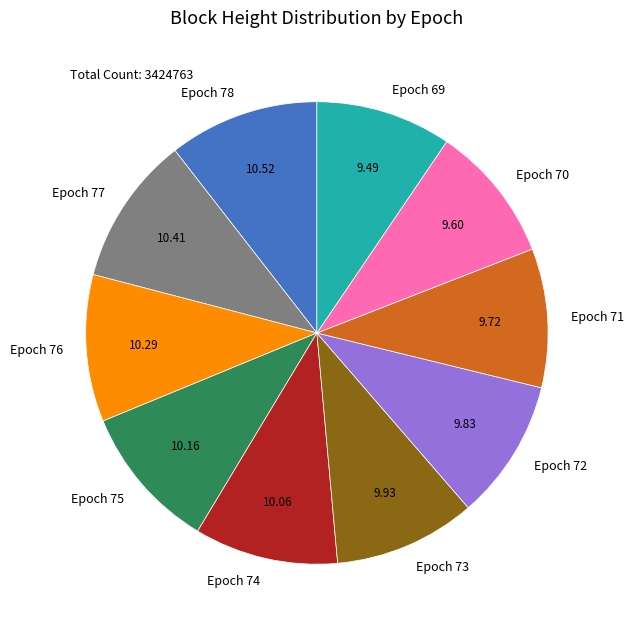

Approximately how many times larger is the value at Epoch 75 compared to Epoch 72?

1.0